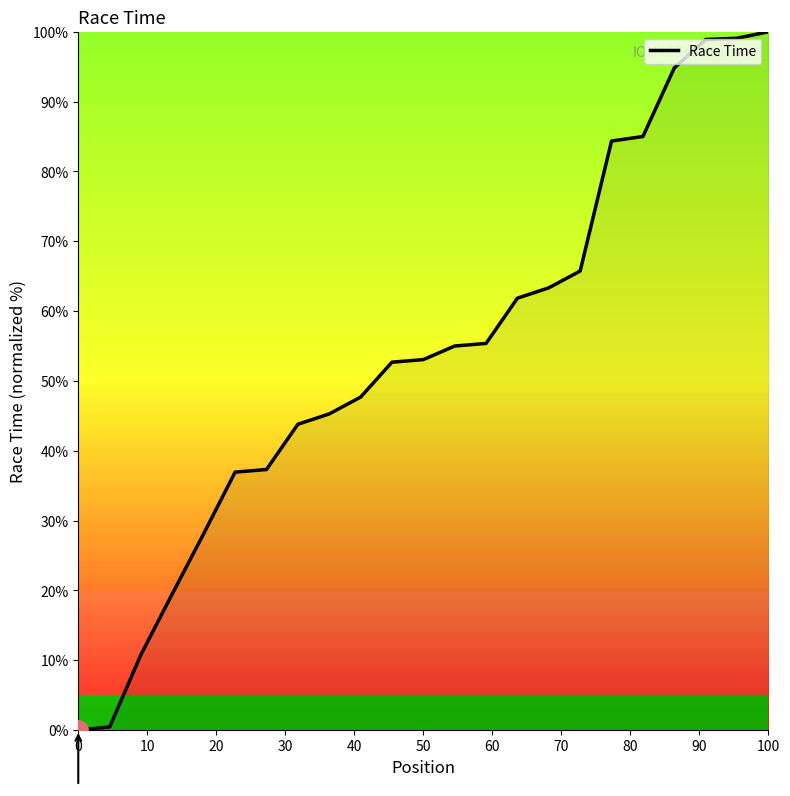

What is the difference between the maximum and minimum values?

100.0